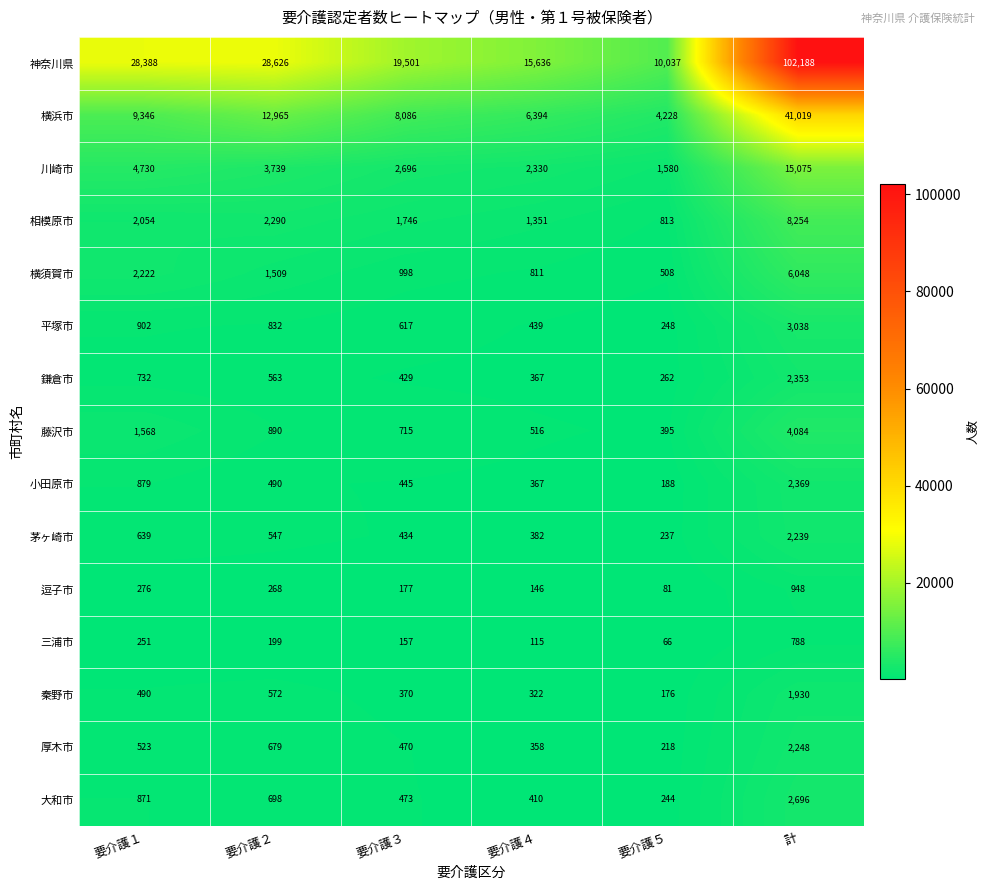

Which series changed the most between 要介護１ and 要介護５?

神奈川県